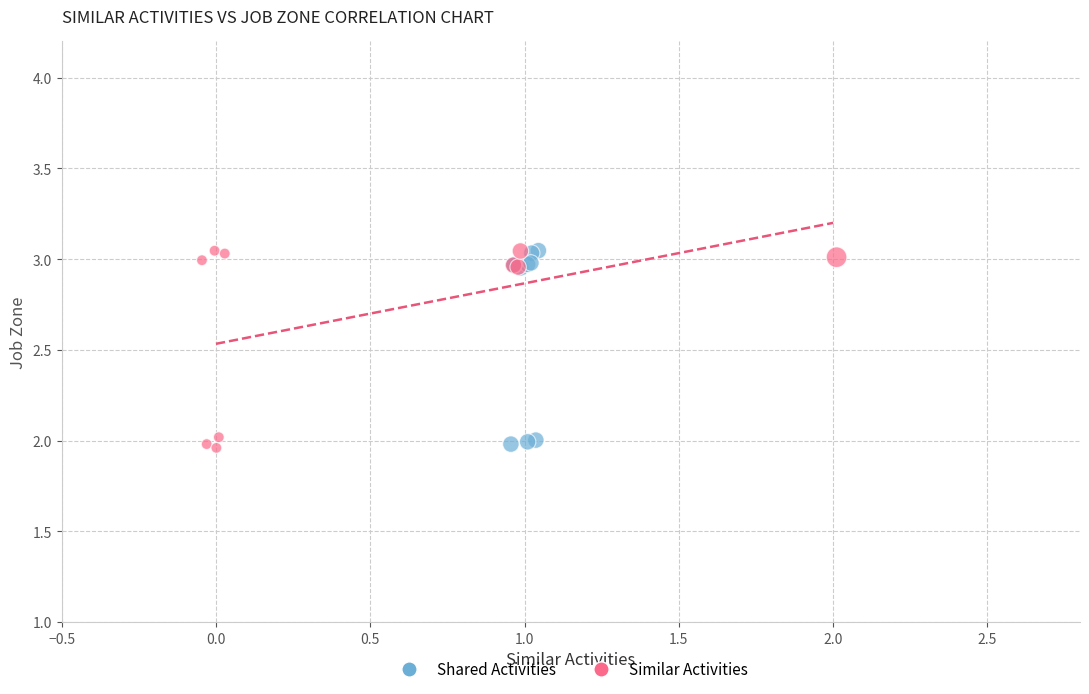

What are all the series names shown in the legend?

Shared Activities, Similar Activities